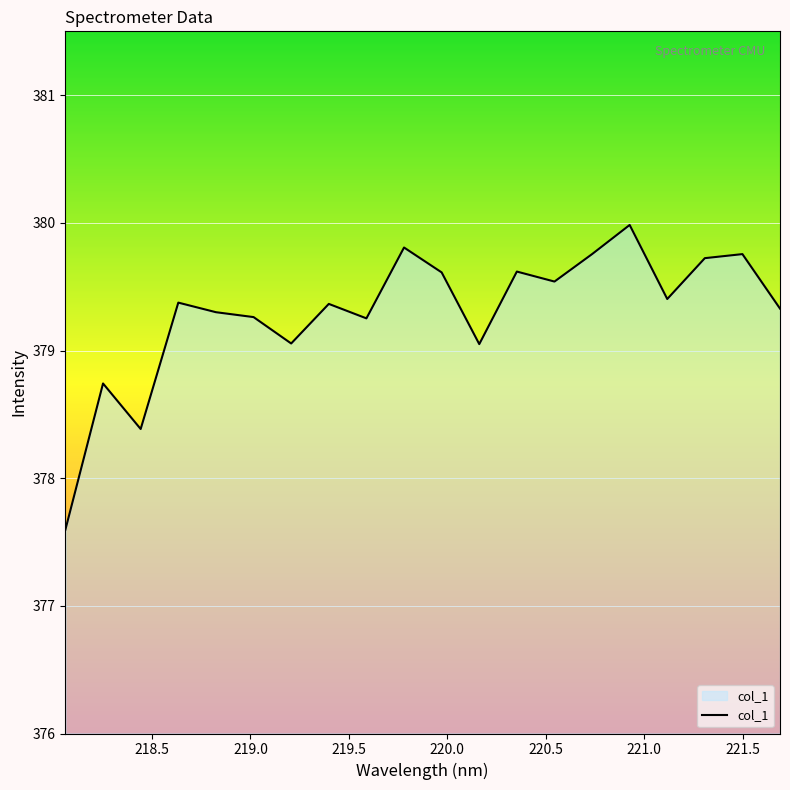

What is the greatest value displayed?

380.0